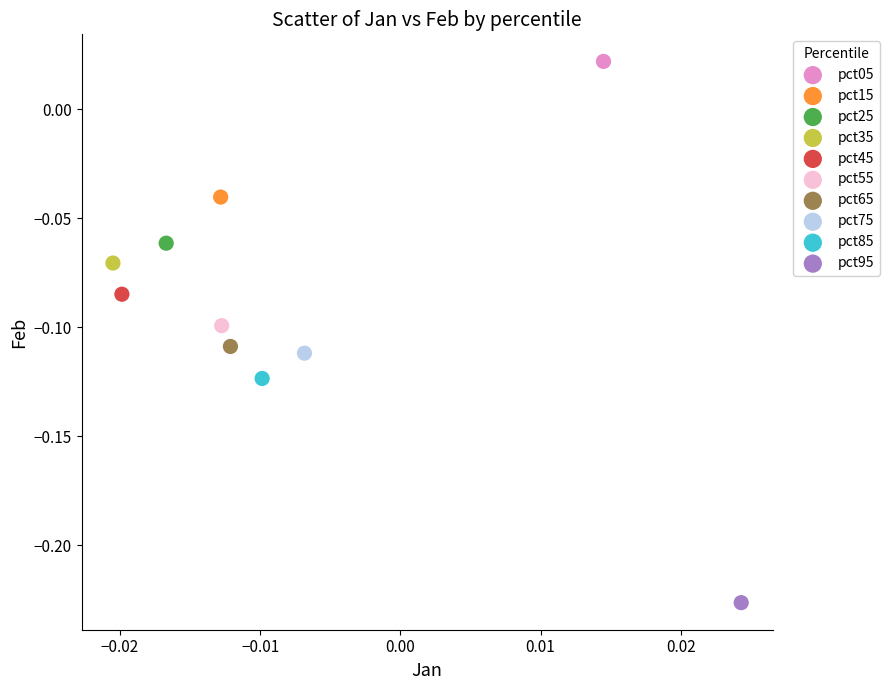

What are all the series names shown in the legend?

pct05, pct15, pct25, pct35, pct45, pct55, pct65, pct75, pct85, pct95